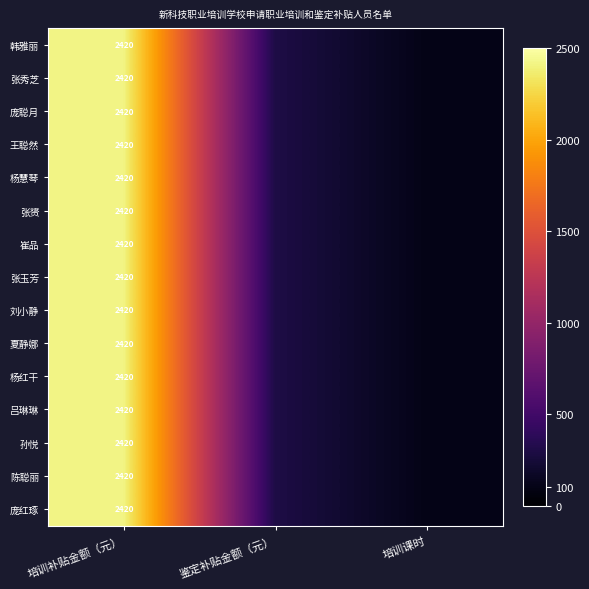

The 杨慧琴 series shows 3245 at 培训补贴金额（元）. True or false?

False